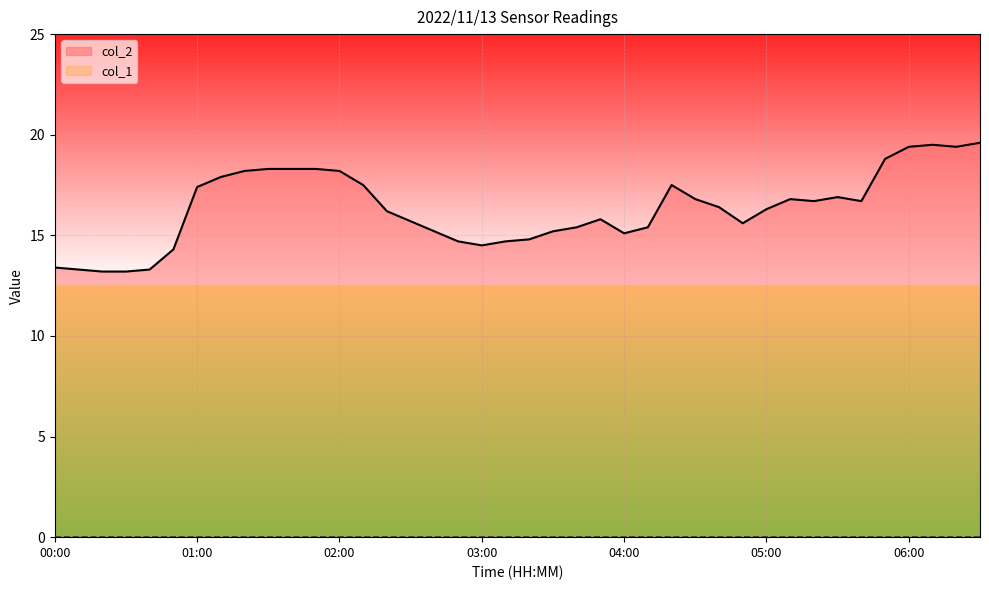

What is the spread (max minus min) of values at 00:00?

13.4